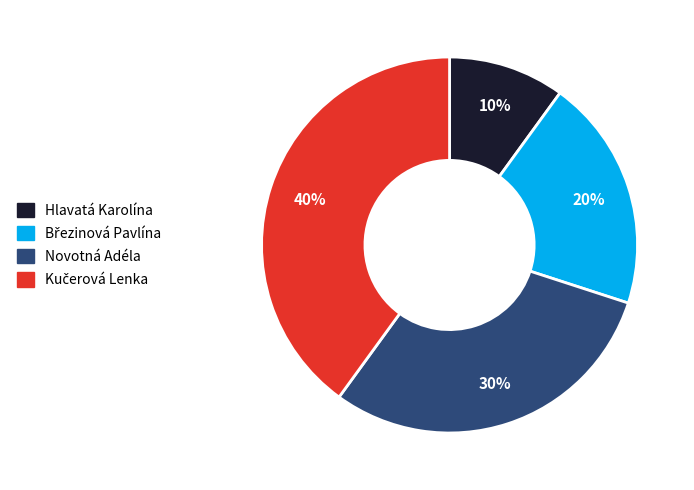

To the nearest percent, what is the average slice percentage?

25%